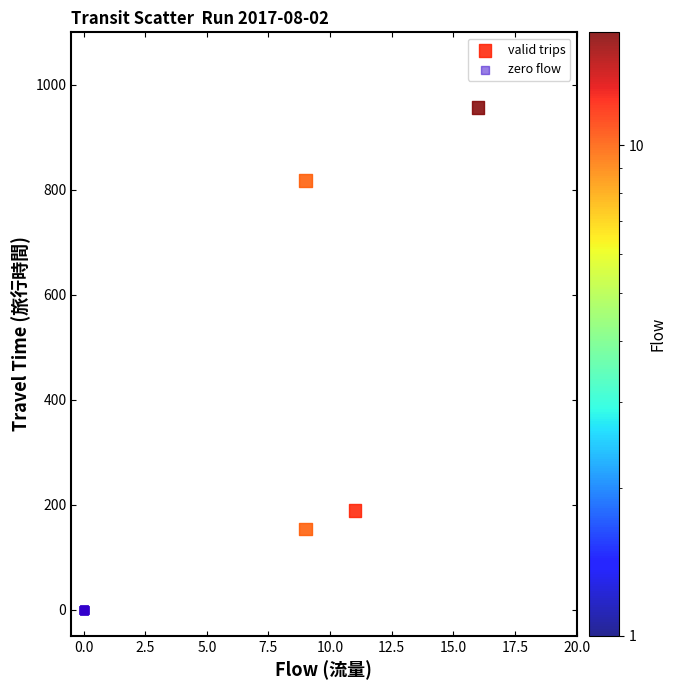

Which series contains the highest Y value?

valid trips